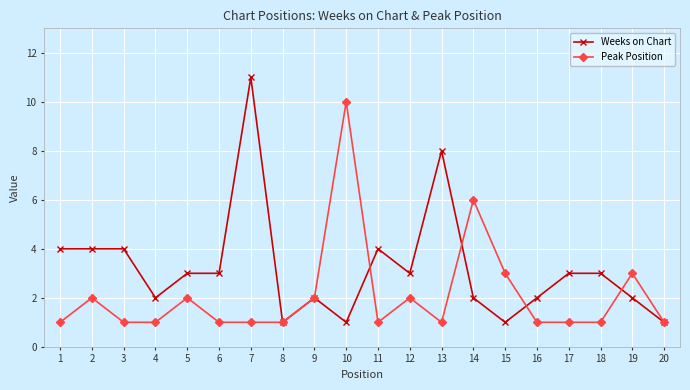

Is the value of Peak Position at 7 greater than the value of Weeks on Chart at 18?

No